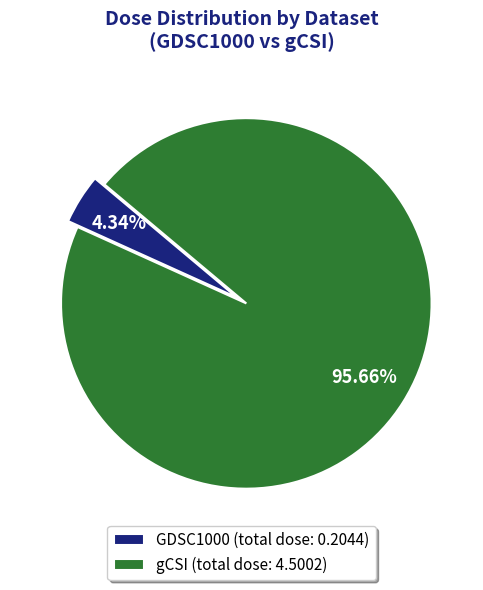

What is the ratio of the value at gCSI (total dose: 4.5002) to the value at GDSC1000 (total dose: 0.2044)?

22.0